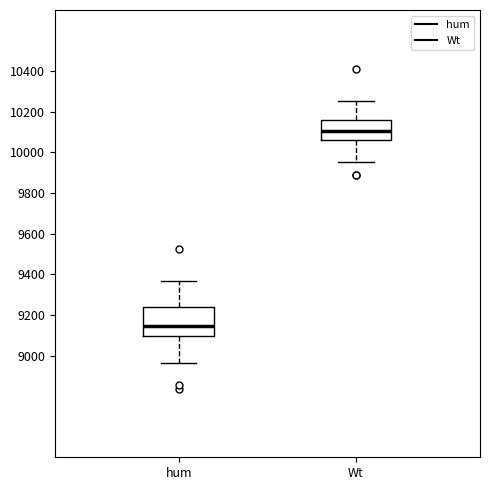

Comparing the boxes themselves (not the whiskers), which one is the tallest?

hum